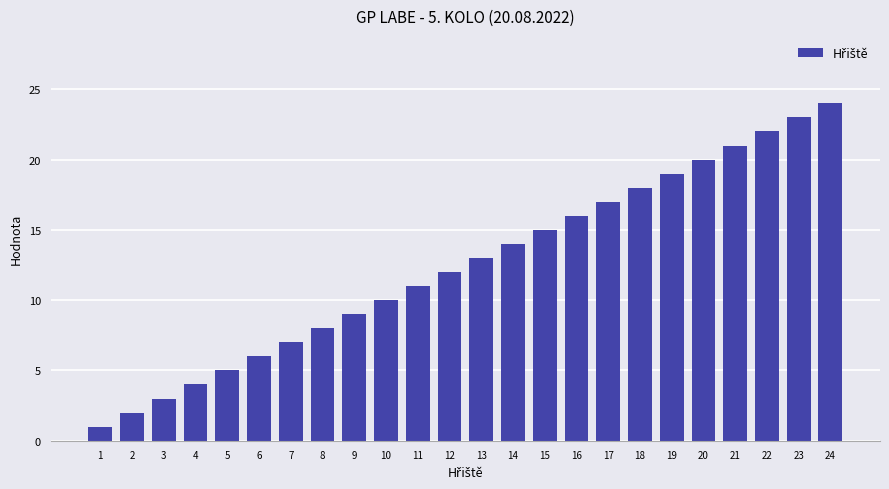

What is the change in value from 5 to 6?

+1